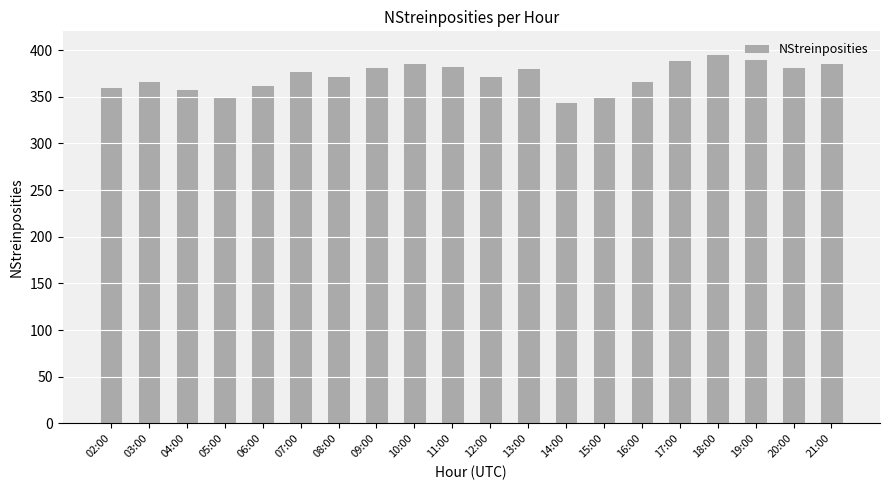

The value at 19:00 is 390. True or false?

True